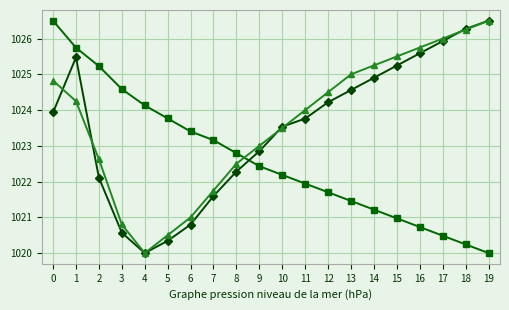

What is the maximum value shown in the chart?

1026.5